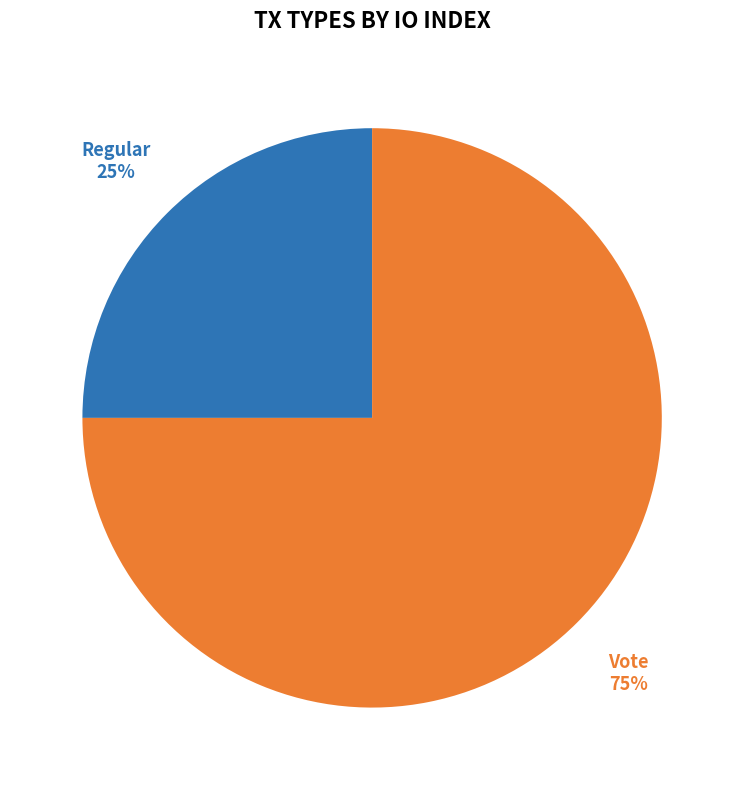

To the nearest percent, what percentage of the pie is Vote?

75%